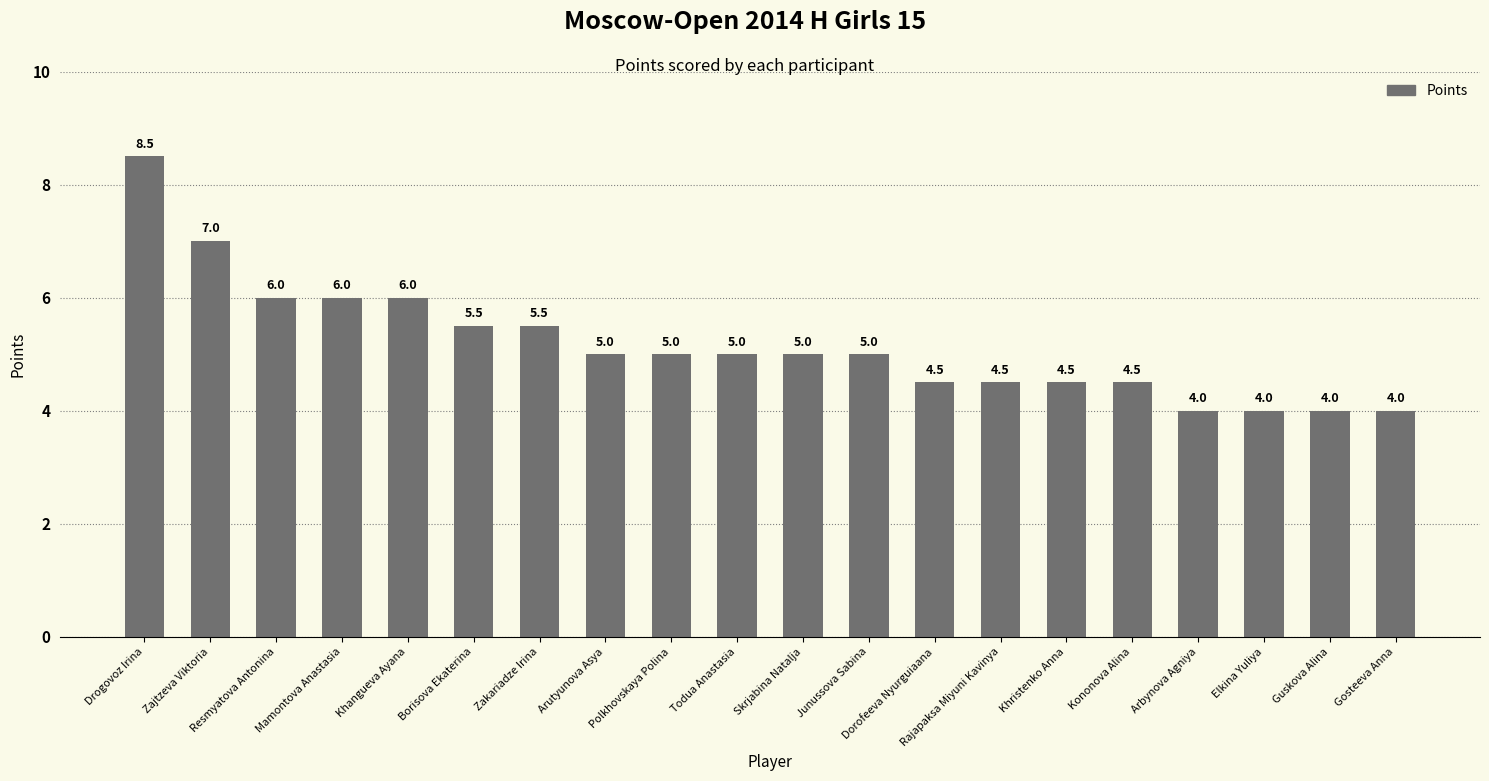

At which category does the chart reach its peak across all series?

Drogovoz Irina